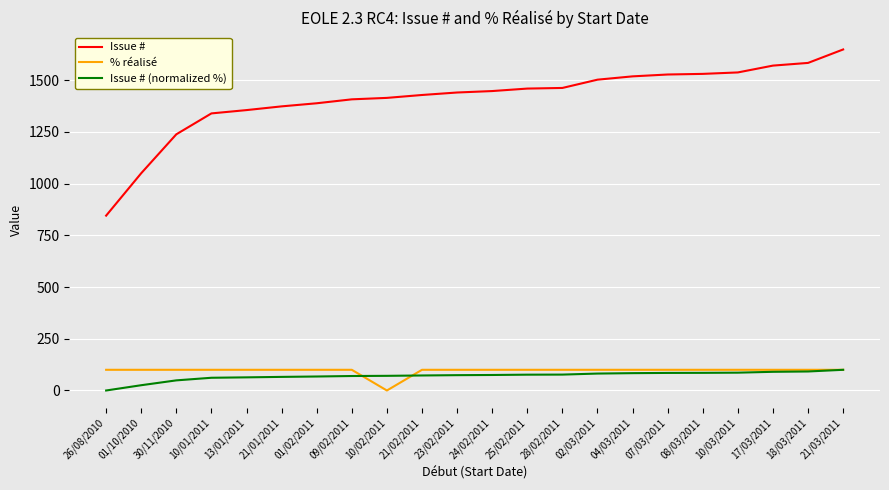

The Issue # (normalized %) series shows 81.8 at 02/03/2011. True or false?

True